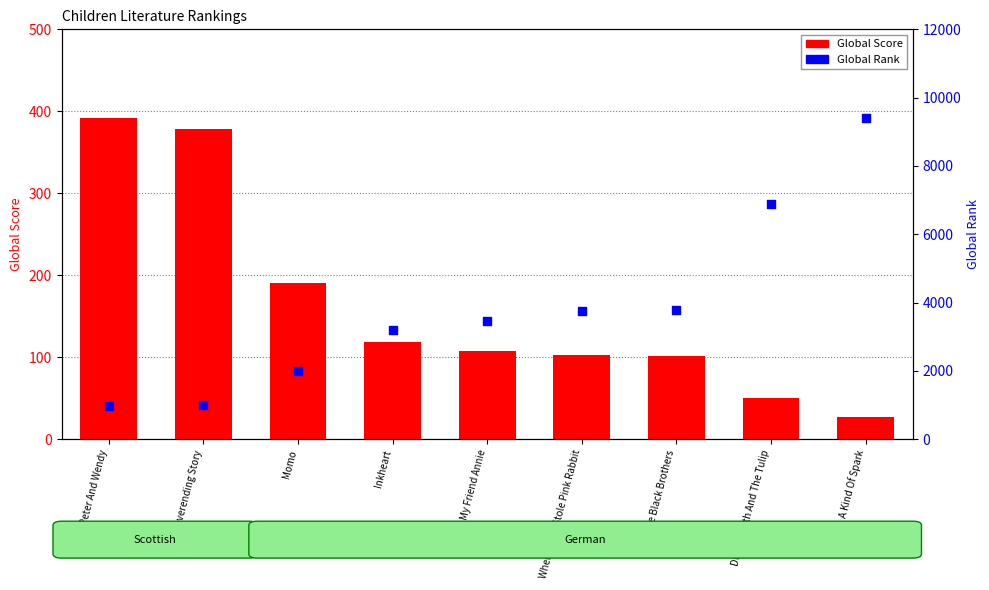

Which series reaches the maximum Y coordinate?

Global Rank